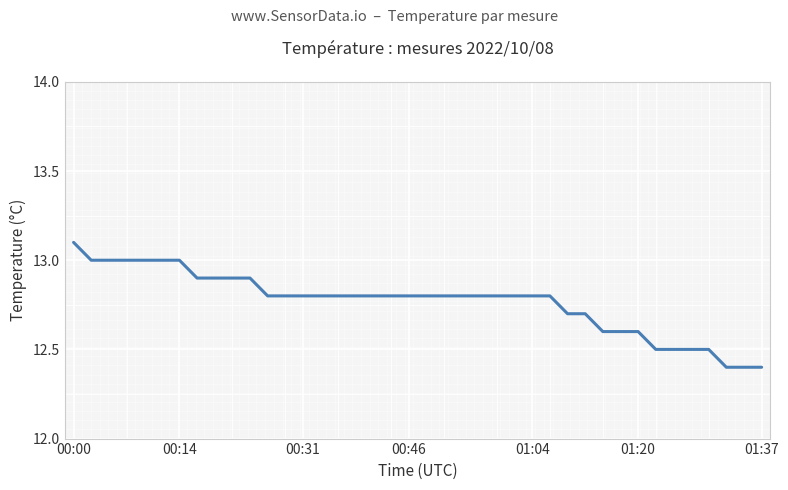

Reading left to right, transcribe all the data shown in this chart.

13.1	13.0	13.0	13.0	13.0	13.0	13.0	12.9	12.9	12.9	12.9	12.8	12.8	12.8	12.8	12.8	12.8	12.8	12.8	12.8	12.8	12.8	12.8	12.8	12.8	12.8	12.8	12.8	12.7	12.7	12.6	12.6	12.6	12.5	12.5	12.5	12.5	12.4	12.4	12.4